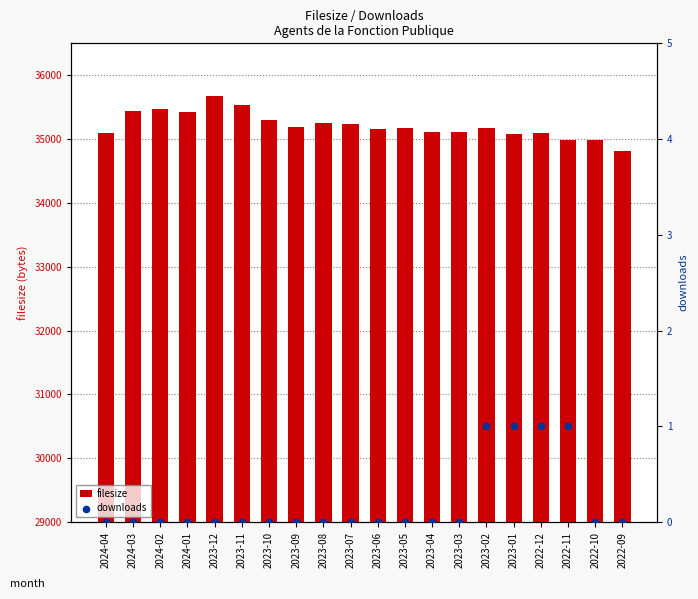

What is the total value across all series at 2023-07?

35241